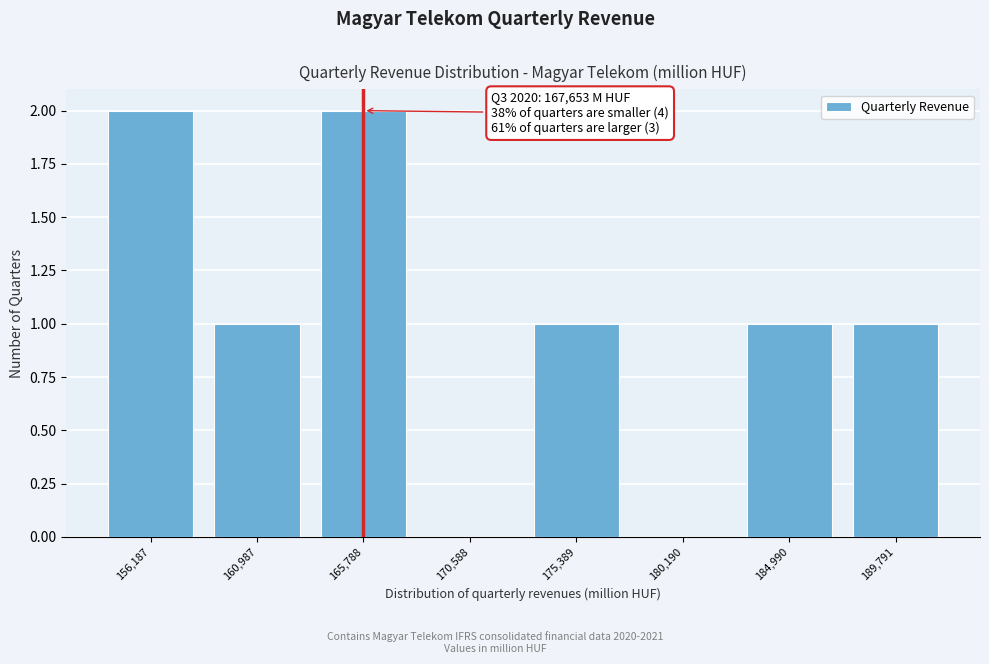

Reading right to left, list all the values displayed in this chart.

189,791=1	184,990=1	180,190=0	175,389=1	170,588=0	165,788=2	160,987=1	156,187=2